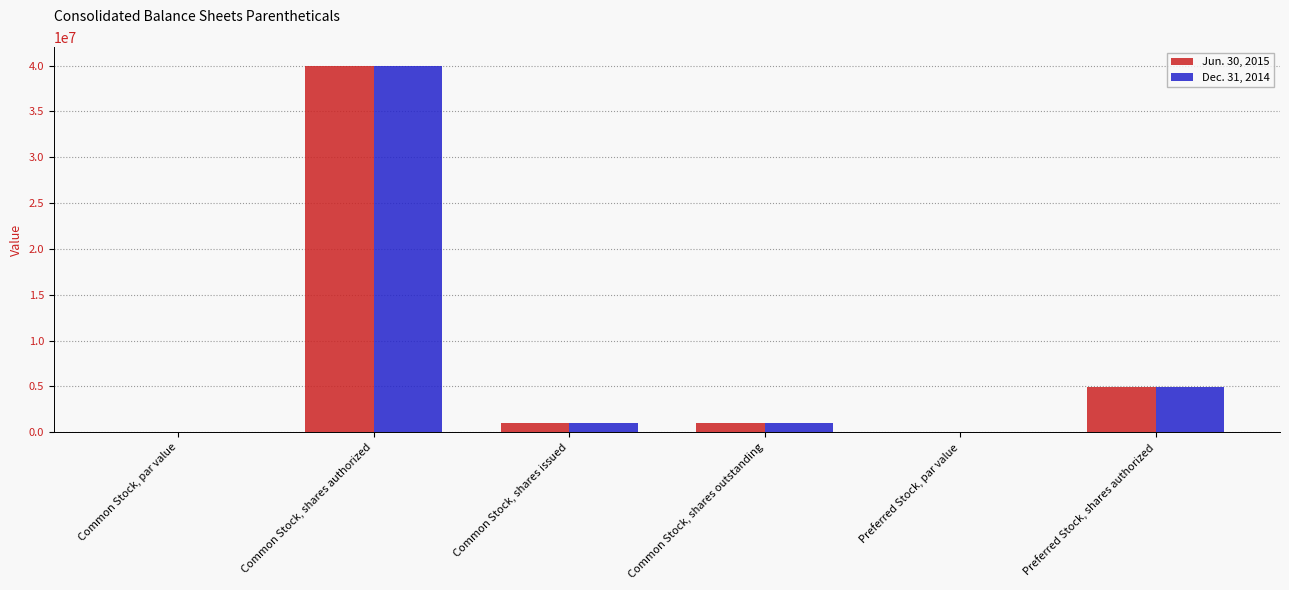

What is the maximum value for Dec. 31, 2014?

40000000.0